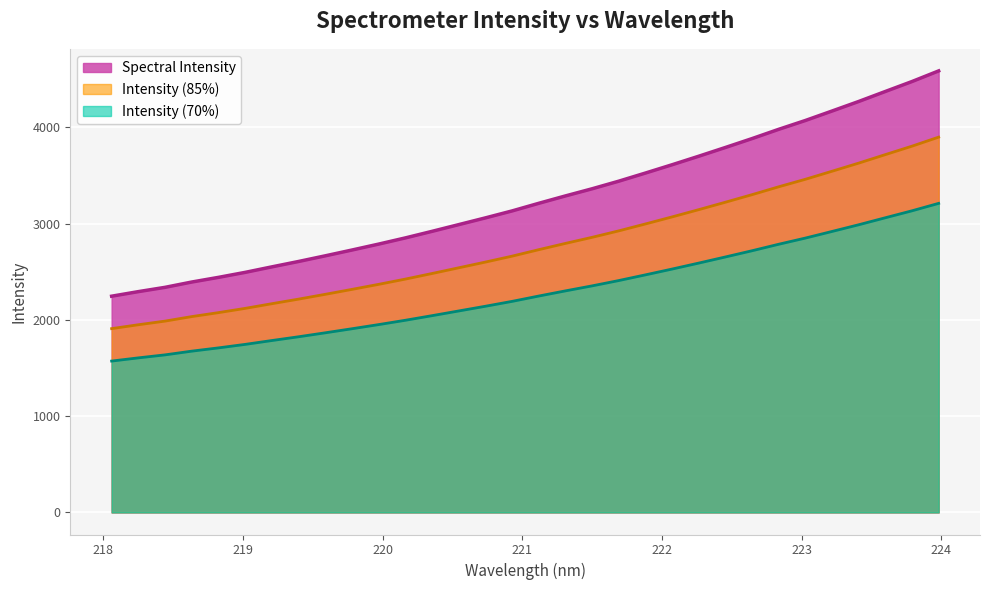

Between 223.9802 and 221.4993, which is larger?

223.9802